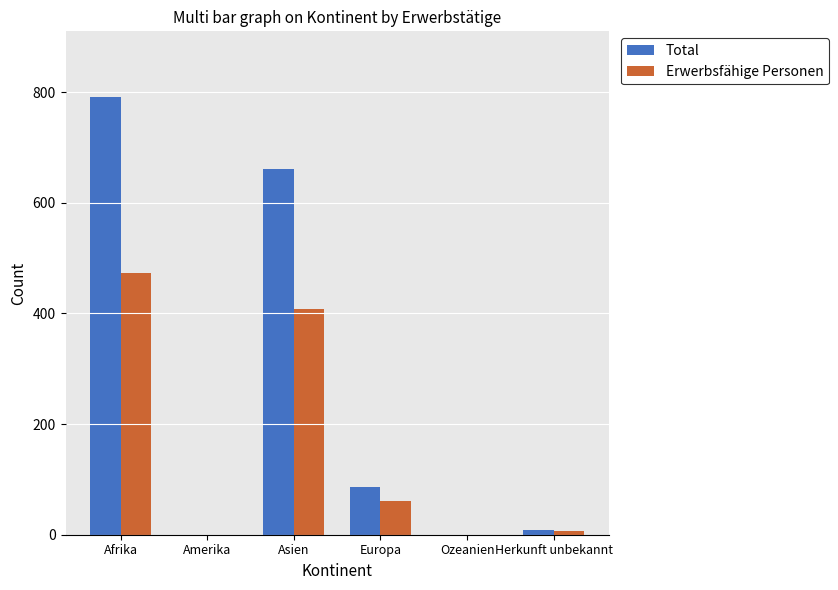

True or false: Erwerbsfähige Personen has a value of 231 at Asien.

False